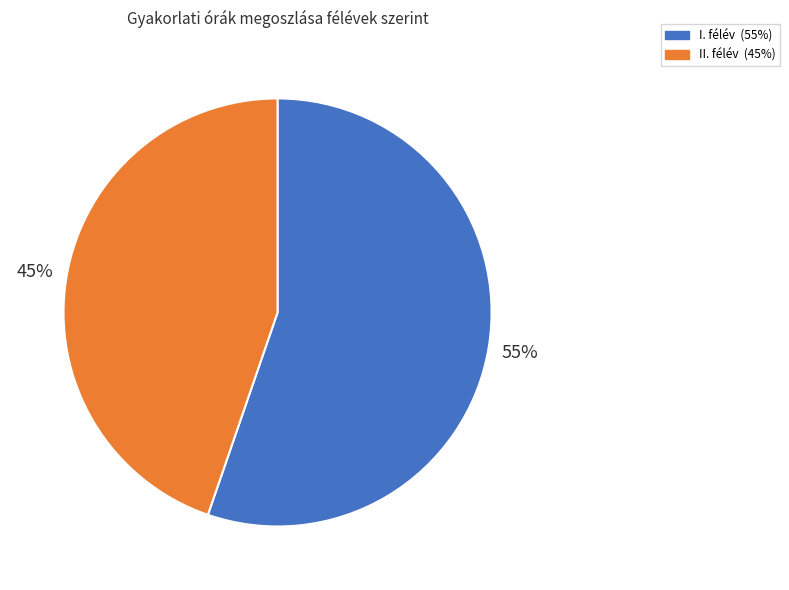

To the nearest percent, what is the average slice percentage?

50%